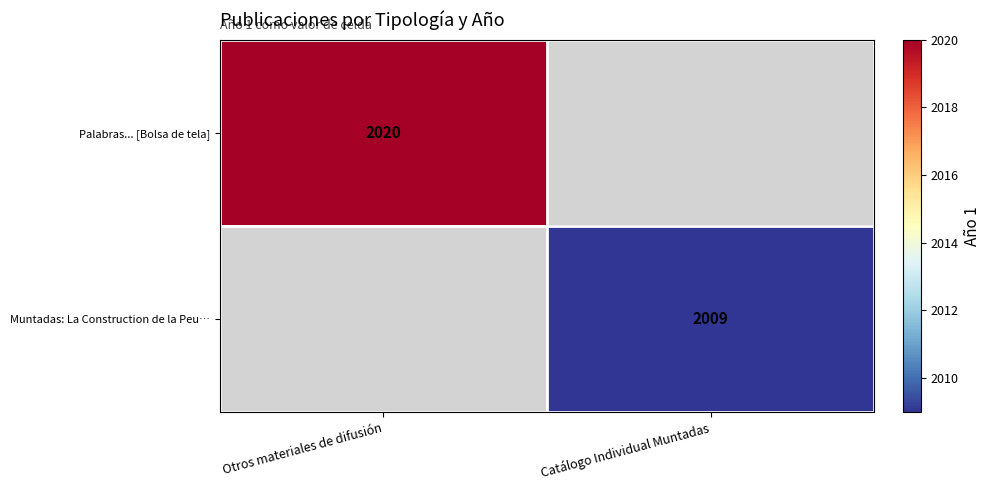

How many series are shown in this chart?

2